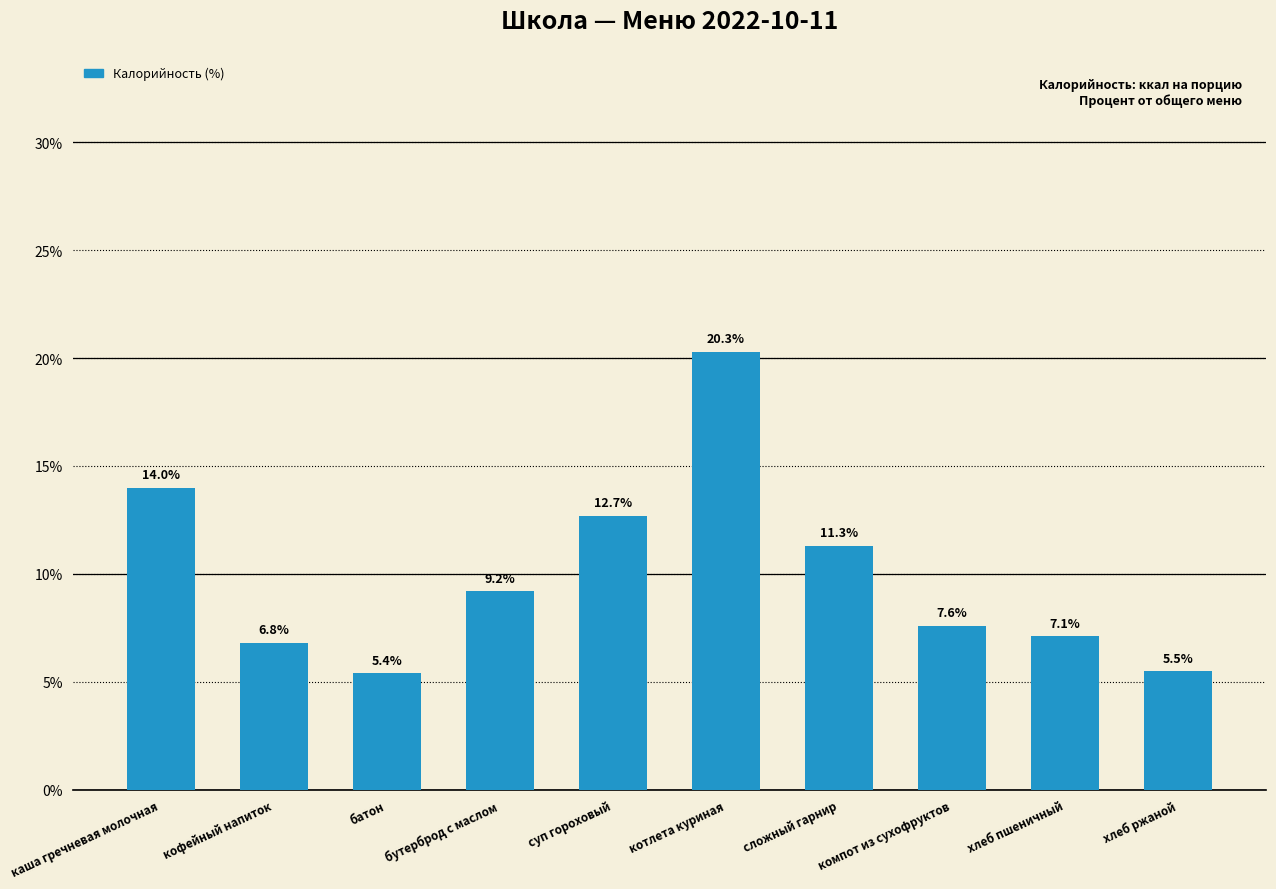

How many values exceed 9?

5